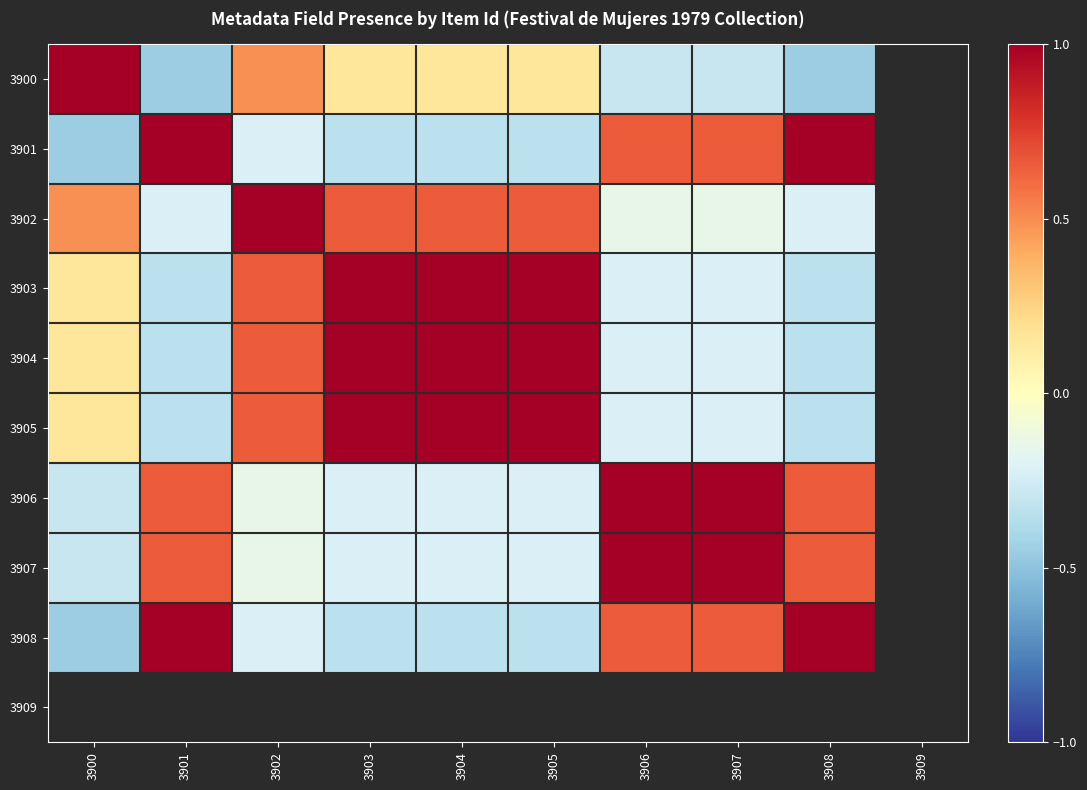

How many values in the 3901 series exceed 0?

4